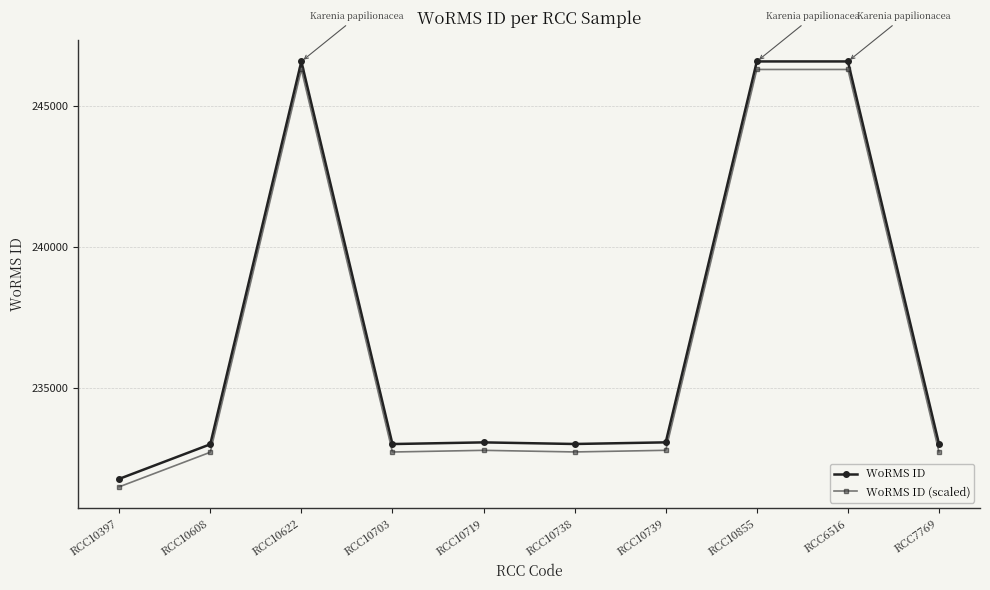

What is the label of the 6th point from the left?

RCC10738